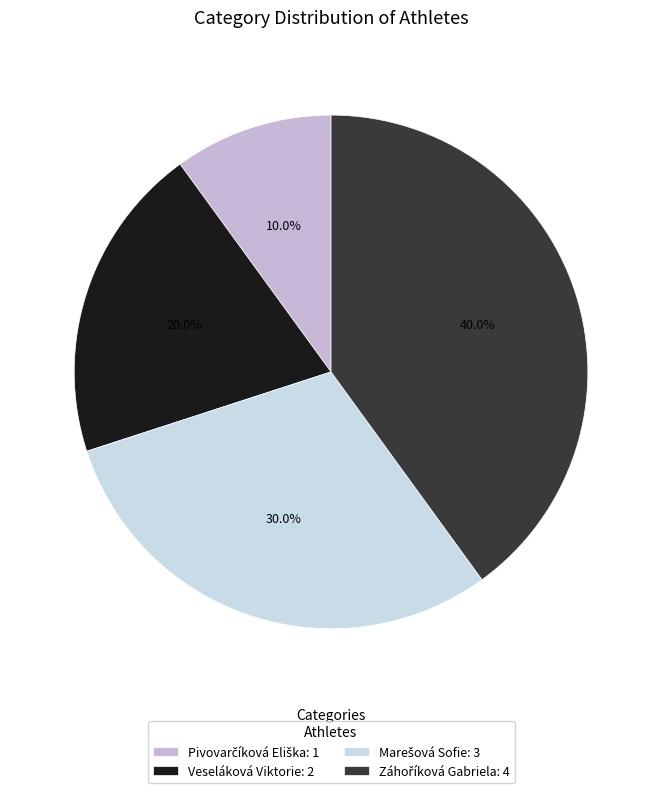

Does Veseláková Viktorie account for over 50% of the chart?

No